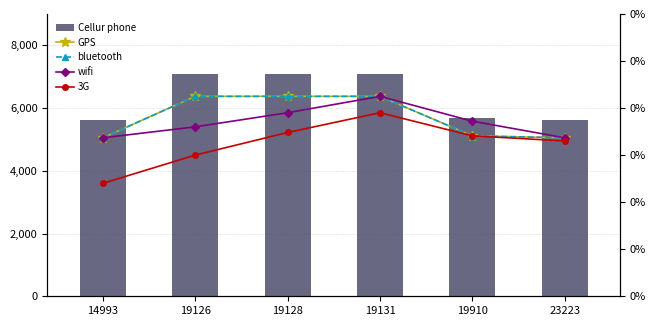

Which series has the largest total across all categories?

Cellur phone